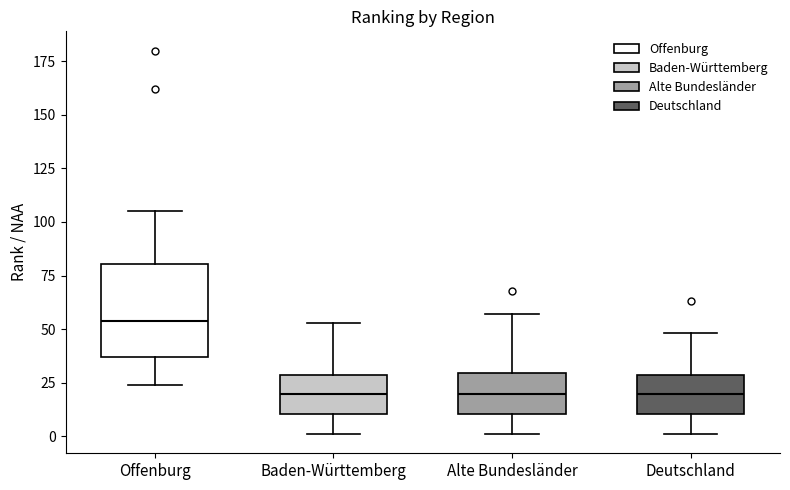

Reading left to right, transcribe this box plot: for each box, give where its median line is, the range the box spans, and where its two whiskers end, as read against the y-axis. The values are not printed on the chart, so give them approximately, as read against the axis.

Offenburg: median 55, box 35 to 80, whiskers 25 to 105
Baden-Württemberg: median 20, box 10 to 30, whiskers 0 to 55
Alte Bundesländer: median 20, box 10 to 30, whiskers 0 to 55
Deutschland: median 20, box 10 to 30, whiskers 0 to 50